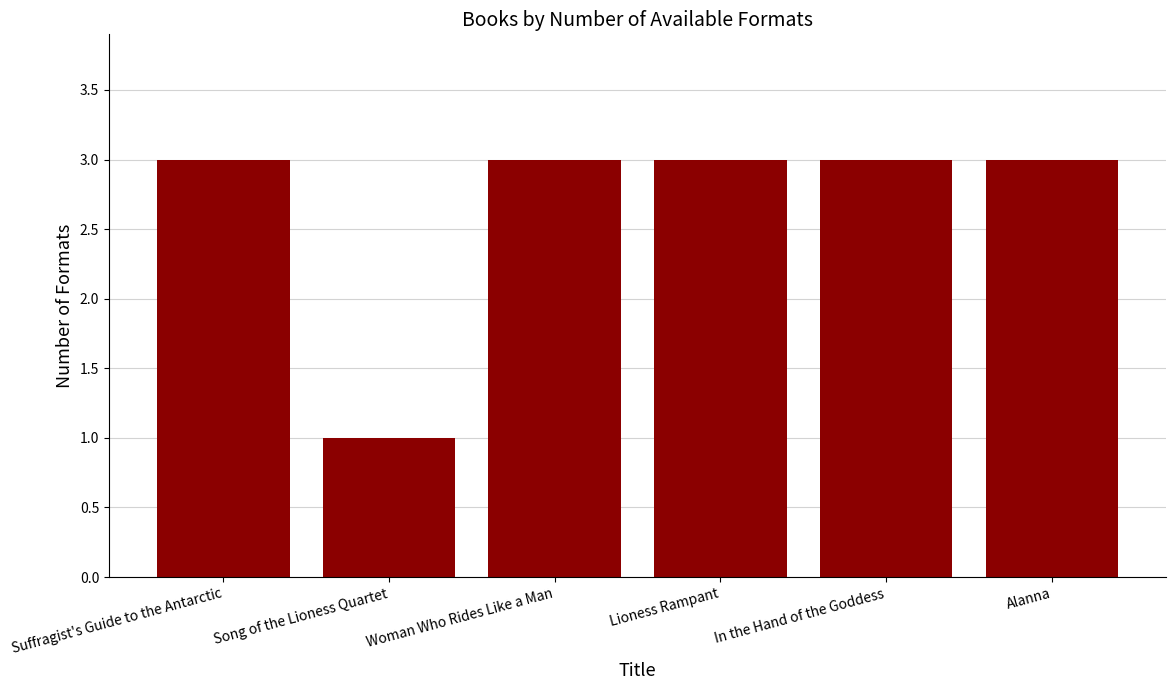

What is the ratio of the value at In the Hand of the Goddess to the value at Woman Who Rides Like a Man?

1.0